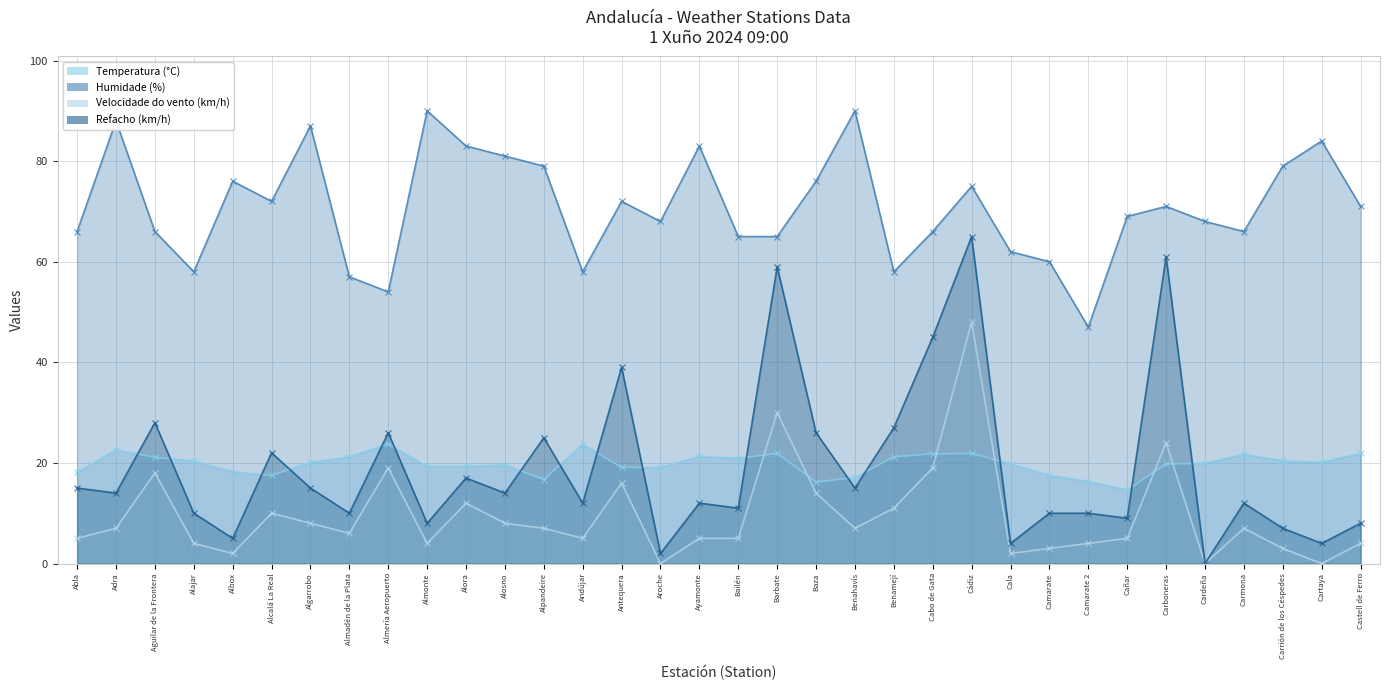

Reading left to right, extract all data points from this chart.

Temperatura (°C): 18.1	22.6	21.1	20.4	18.2	17.5	20.1	21.2	23.8	19.3	19.3	19.6	16.7	23.7	19.1	19.1	21.3	20.9	21.9	16.2	17.1	21.2	21.8	21.9	19.8	17.5	16.3	14.6	19.8	19.9	21.7	20.4	20.1	21.9
Humidade (%): 66.0	88.0	66.0	58.0	76.0	72.0	87.0	57.0	54.0	90.0	83.0	81.0	79.0	58.0	72.0	68.0	83.0	65.0	65.0	76.0	90.0	58.0	66.0	75.0	62.0	60.0	47.0	69.0	71.0	68.0	66.0	79.0	84.0	71.0
Velocidade do vento (km/h): 5.0	7.0	18.0	4.0	2.0	10.0	8.0	6.0	19.0	4.0	12.0	8.0	7.0	5.0	16.0	0.0	5.0	5.0	30.0	14.0	7.0	11.0	19.0	48.0	2.0	3.0	4.0	5.0	24.0	0.0	7.0	3.0	0.0	4.0
Refacho (km/h): 15.0	14.0	28.0	10.0	5.0	22.0	15.0	10.0	26.0	8.0	17.0	14.0	25.0	12.0	39.0	2.0	12.0	11.0	59.0	26.0	15.0	27.0	45.0	65.0	4.0	10.0	10.0	9.0	61.0	0.0	12.0	7.0	4.0	8.0